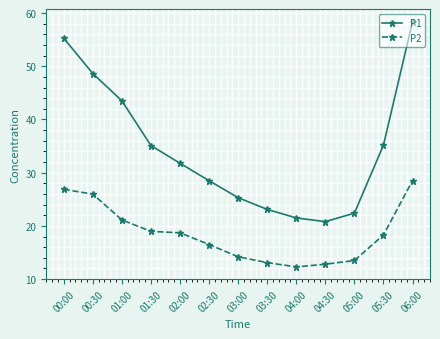

Which series has the widest spread of values?

P1